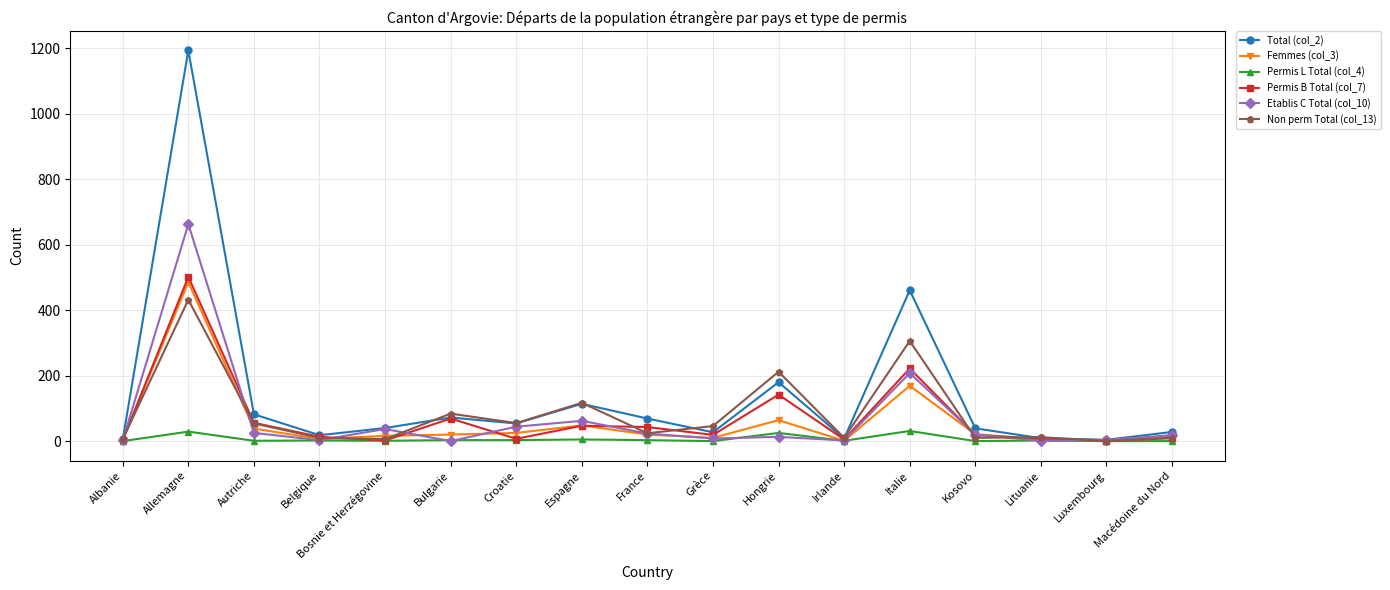

What is the maximum value shown in the chart?

1194